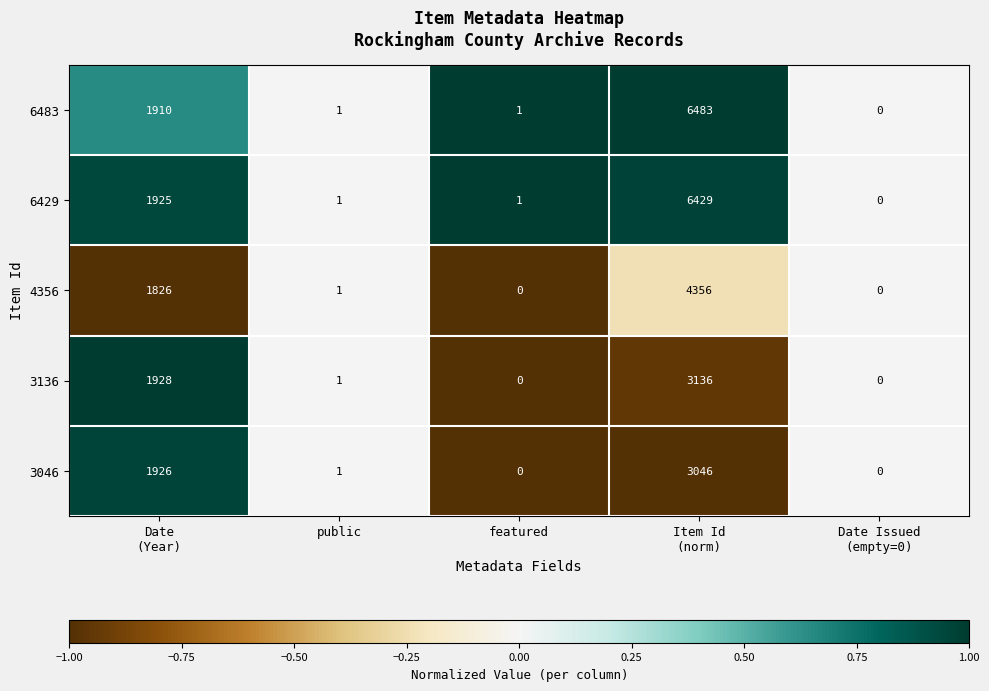

Rank the series by their maximum value, from highest to lowest.

6483, 6429, 4356, 3136, 3046